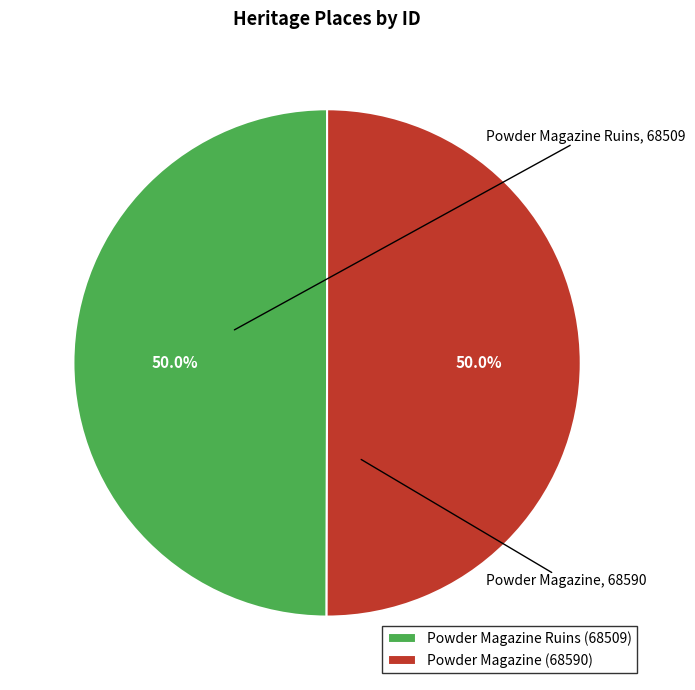

Is it true that Powder Magazine is 39% of the pie?

False